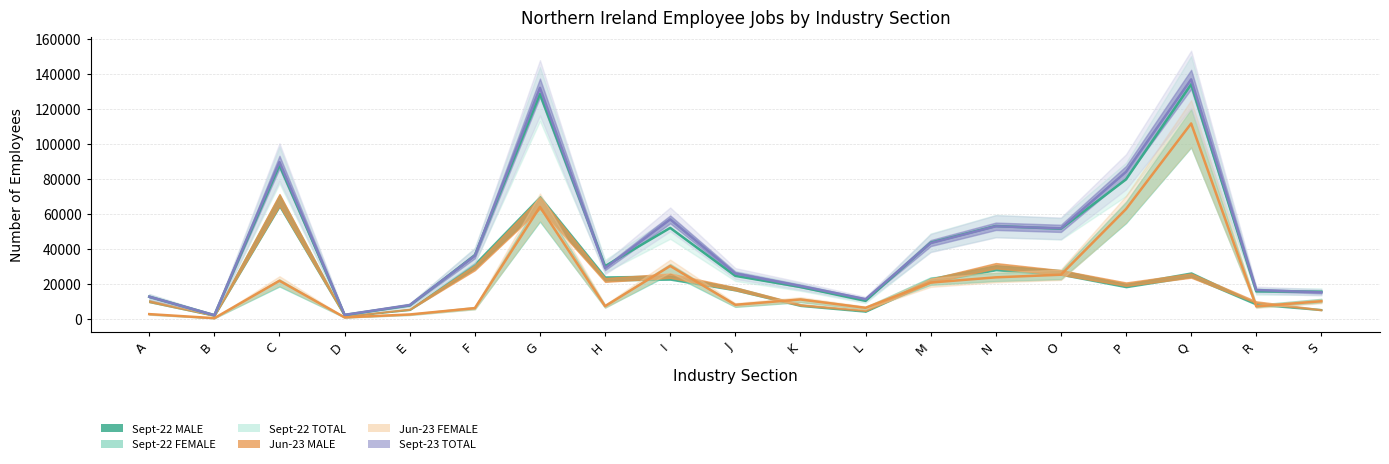

Is it true that Sept-22 TOTAL equals 24440 at J?

True